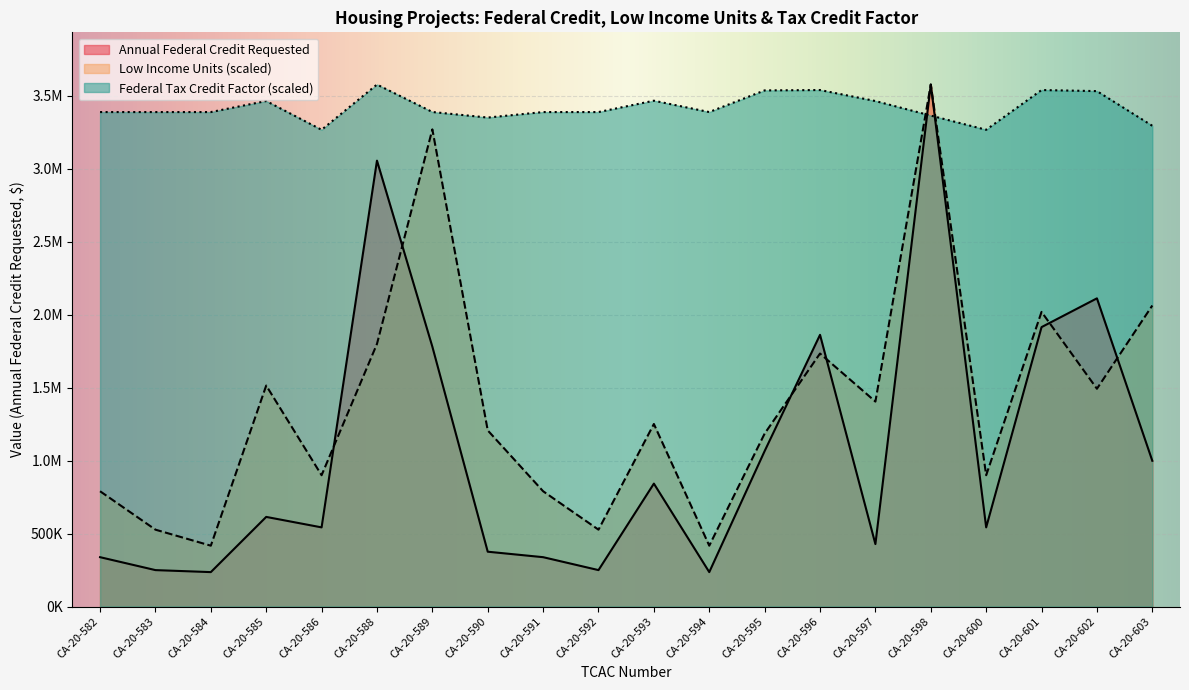

How many interior local peaks does the Low Income Units series have?

6